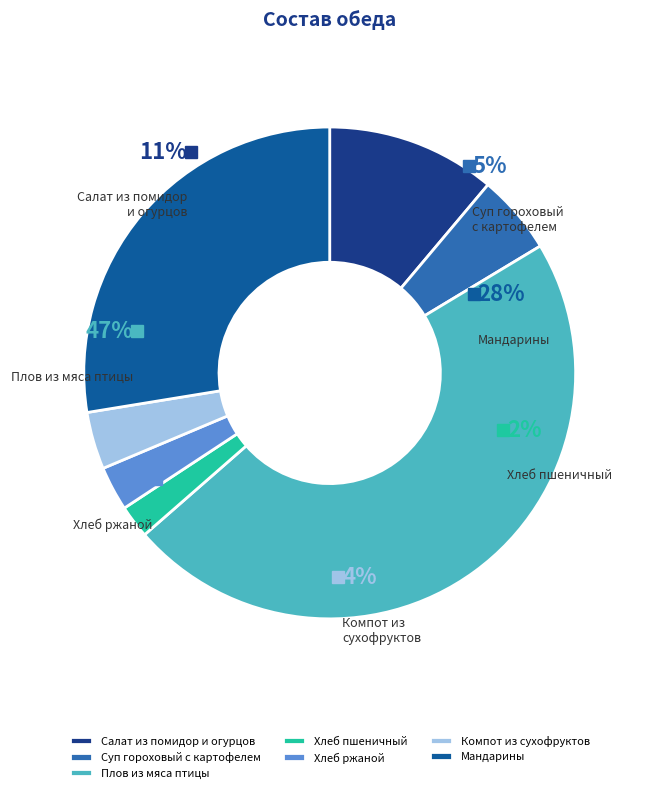

Does Хлеб пшеничный account for over 50% of the chart?

No